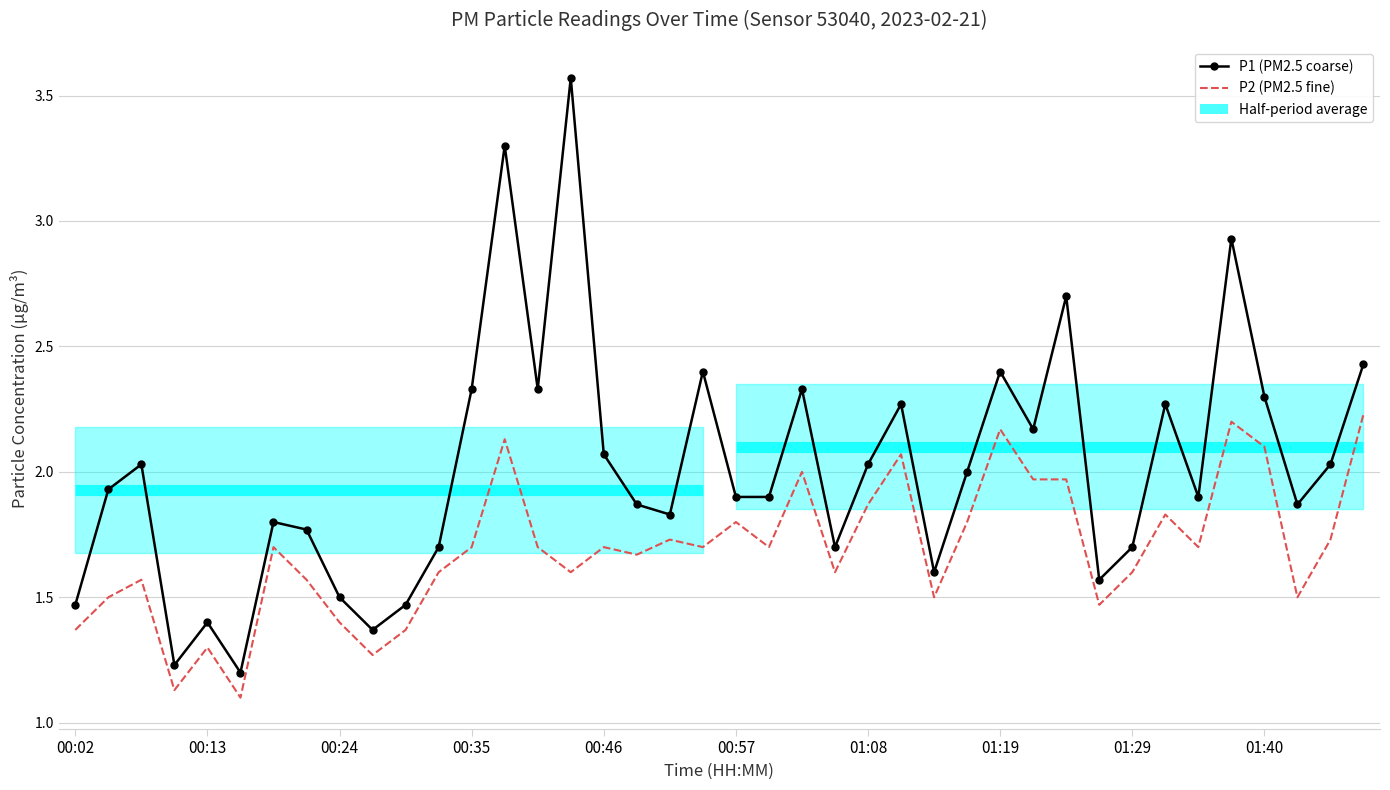

Reading left to right, list all the values displayed in this chart.

P1 (PM2.5 coarse): 1.5	1.9	2.0	1.2	1.4	1.2	1.8	1.8	1.5	1.4	1.5	1.7	2.3	3.3	2.3	3.6	2.1	1.9	1.8	2.4	1.9	1.9	2.3	1.7	2.0	2.3	1.6	2.0	2.4	2.2	2.7	1.6	1.7	2.3	1.9	2.9	2.3	1.9	2.0	2.4
P2 (PM2.5 fine): 1.4	1.5	1.6	1.1	1.3	1.1	1.7	1.6	1.4	1.3	1.4	1.6	1.7	2.1	1.7	1.6	1.7	1.7	1.7	1.7	1.8	1.7	2.0	1.6	1.9	2.1	1.5	1.8	2.2	2.0	2.0	1.5	1.6	1.8	1.7	2.2	2.1	1.5	1.7	2.2